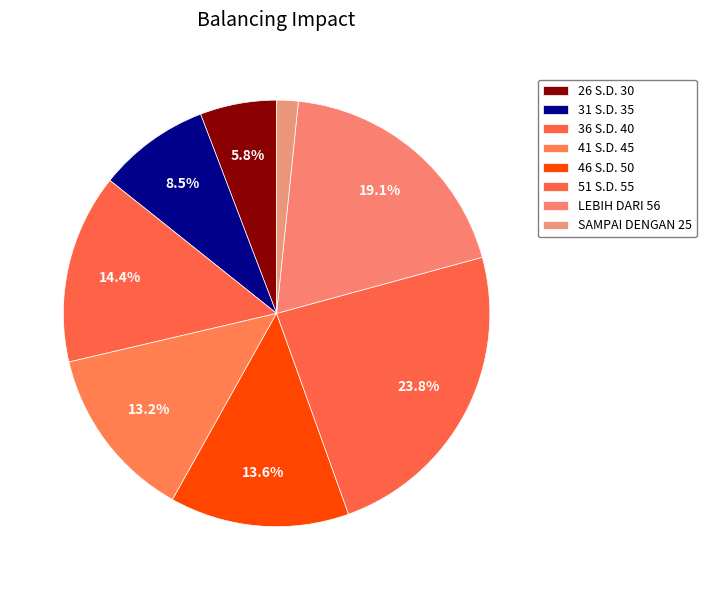

To the nearest percent, what is the difference between the SAMPAI DENGAN 25 and 46 S.D. 50 slice percentages?

12%